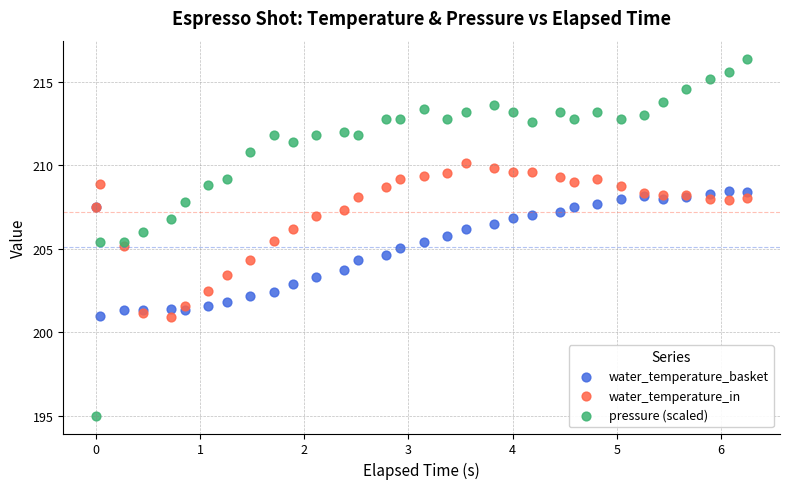

What are all the series names shown in the legend?

water_temperature_basket, water_temperature_in, pressure (scaled)